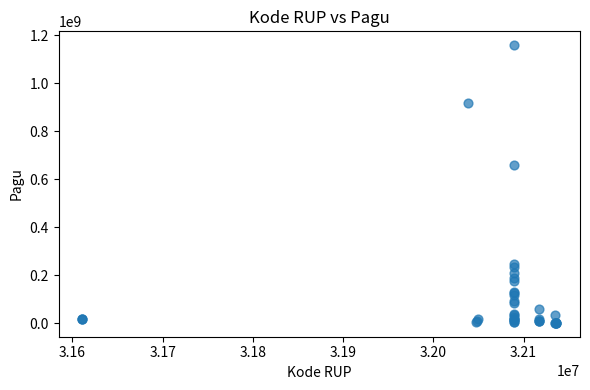

What Y value in the scatter plot is closest to 580008500?

660551000